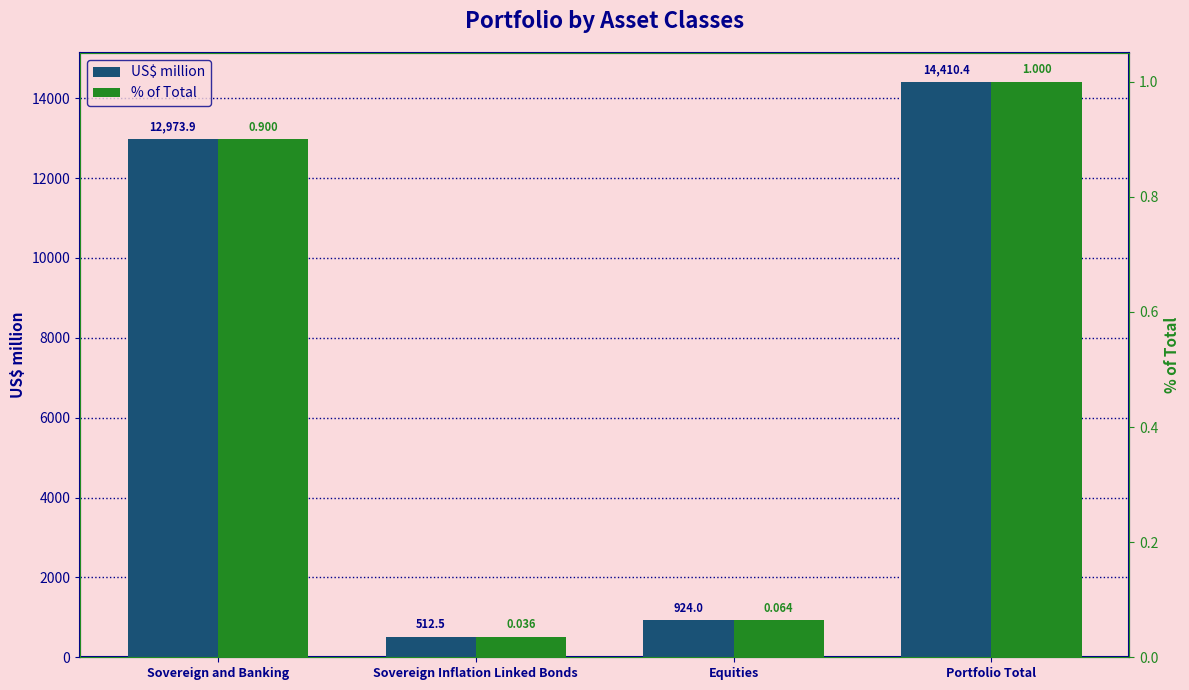

At which label does US$ million reach its peak?

Portfolio Total